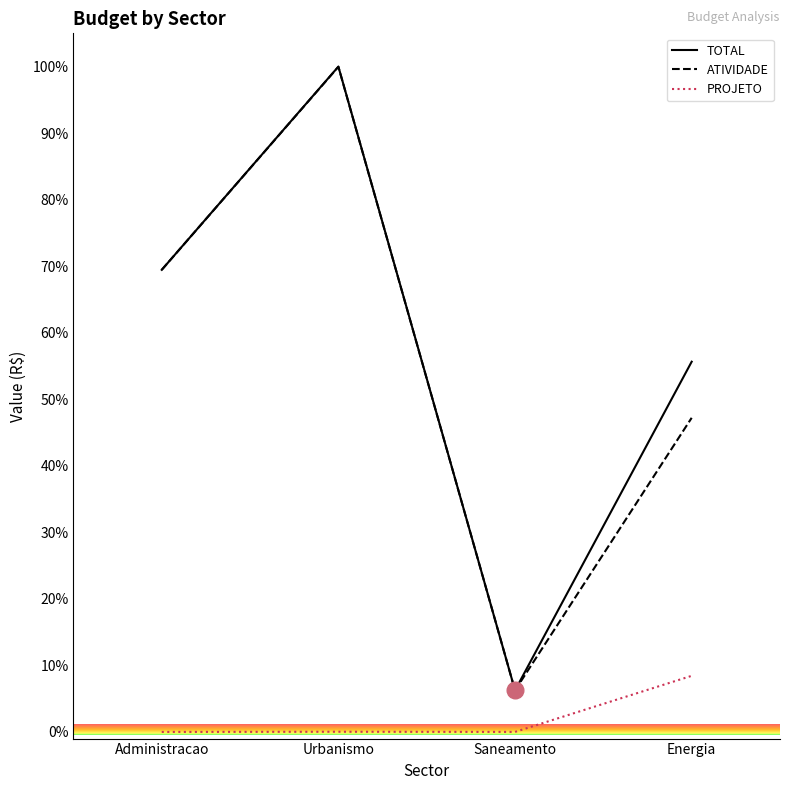

What is the highest value of the TOTAL series?

100.0